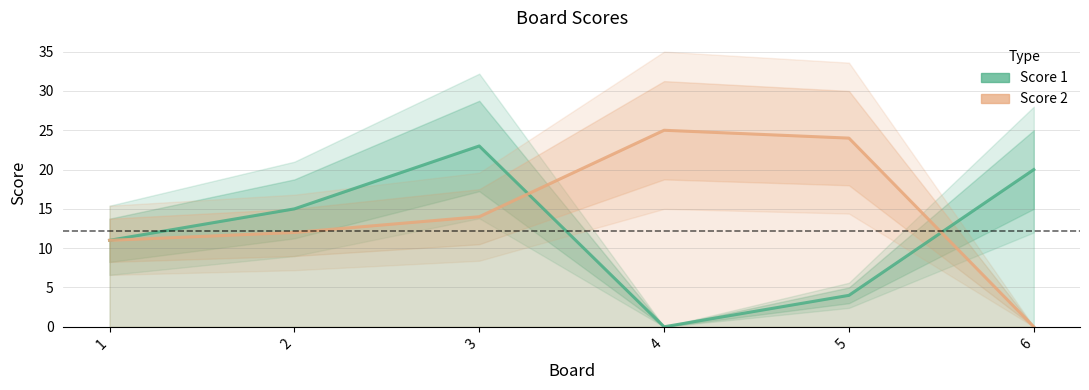

At which label does Score 2 reach its minimum?

6